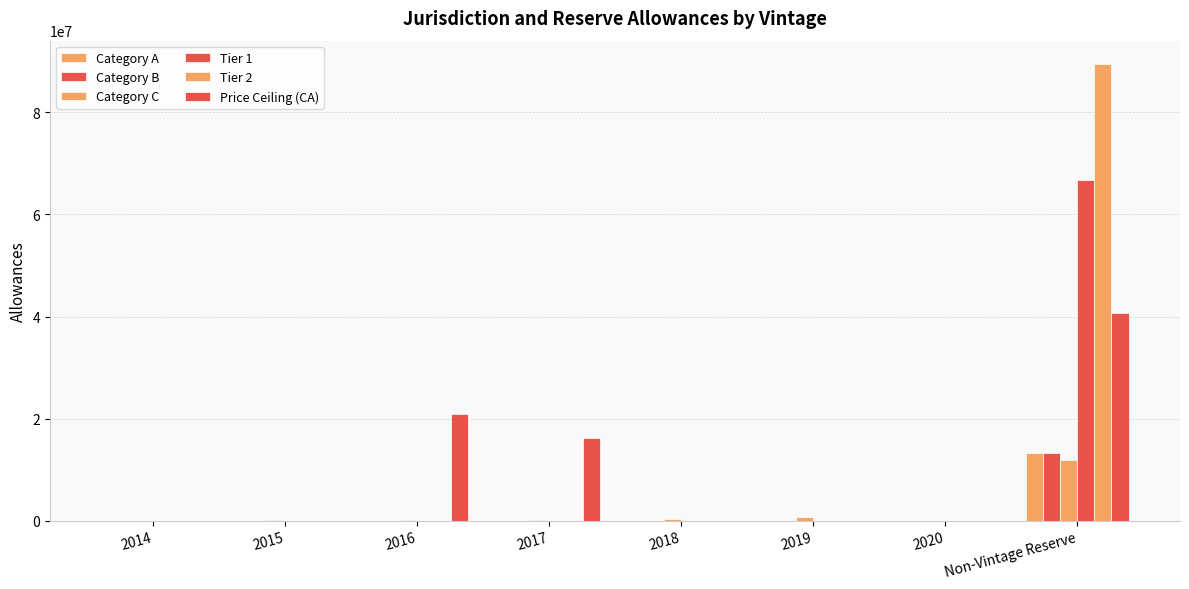

Which series has the largest range (max minus min)?

Tier 2